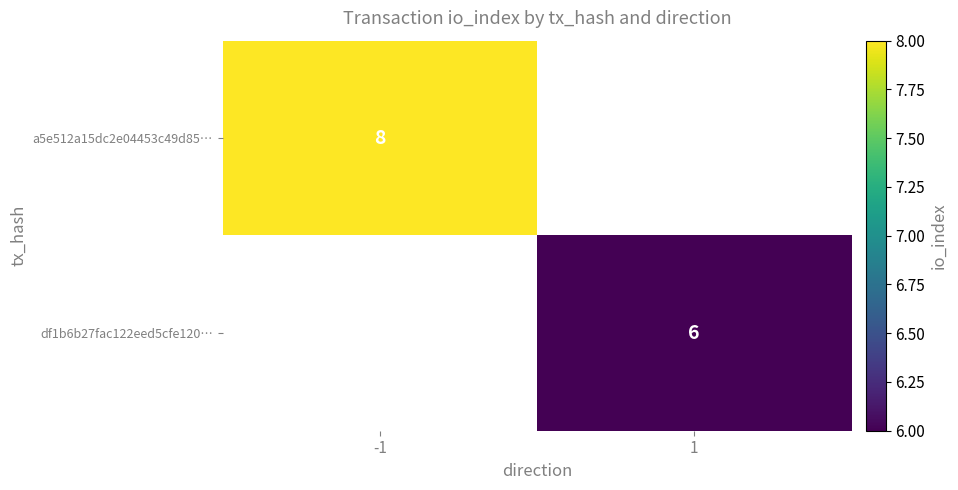

At how many categories does at least one series exceed 7?

1